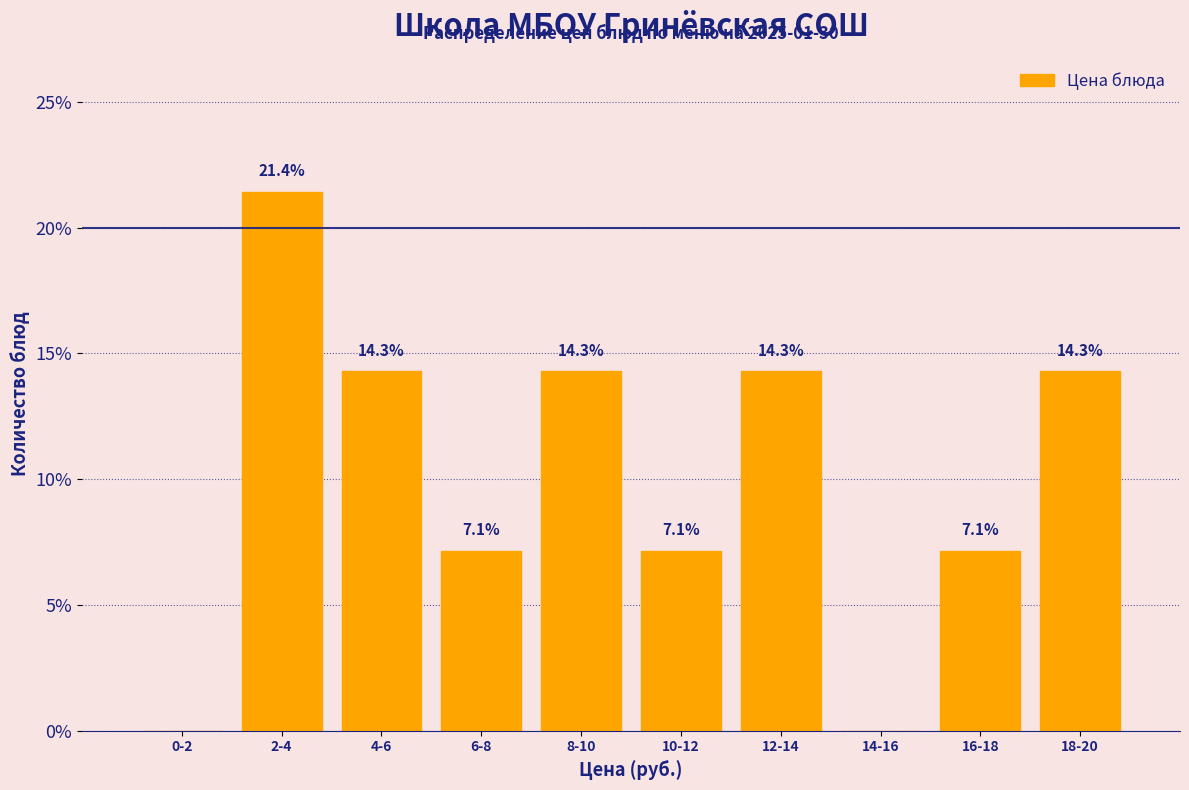

Reading left to right, what are all the values shown in this chart?

0-2=0.0	2-4=21.4	4-6=14.3	6-8=7.1	8-10=14.3	10-12=7.1	12-14=14.3	14-16=0.0	16-18=7.1	18-20=14.3